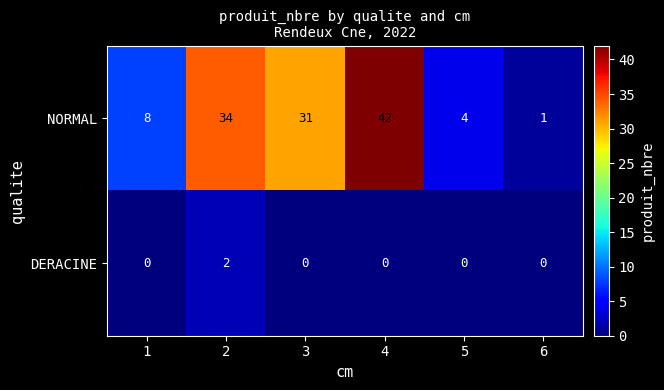

Where is NORMAL nearest to the value 21?

3